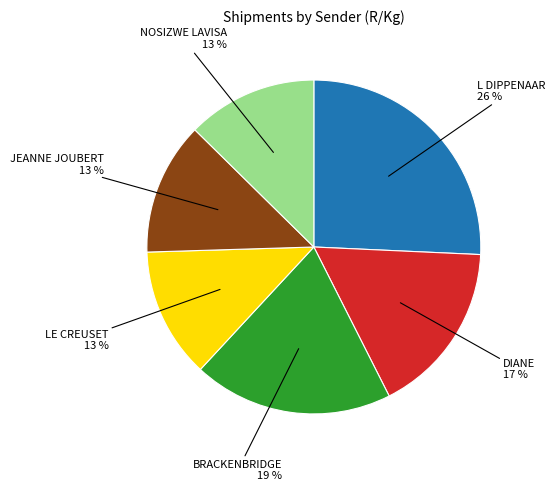

Between NOSIZWE LAVISA and L DIPPENAAR, which is larger?

L DIPPENAAR